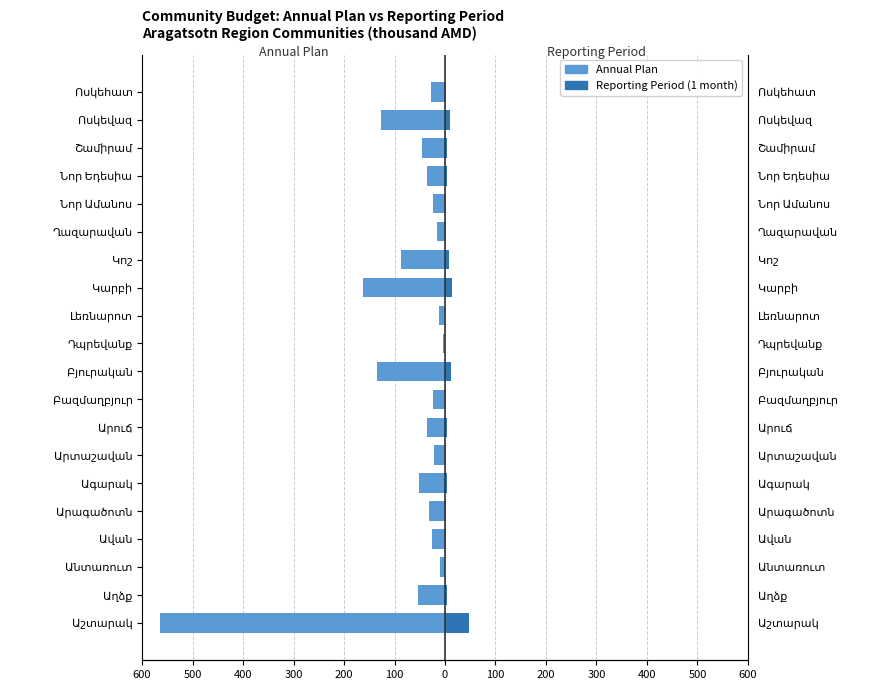

Is it true that Reporting Period (1 month) equals 3.4 at Բյուրական?

False